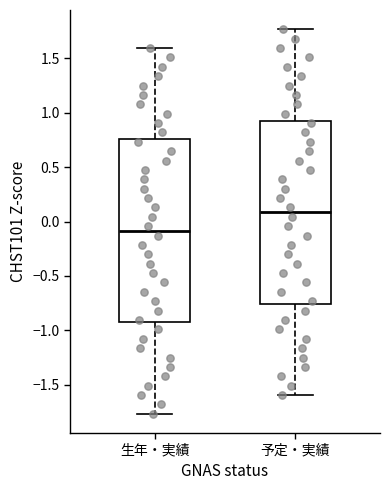

Which box has the highest median line?

予定・実績